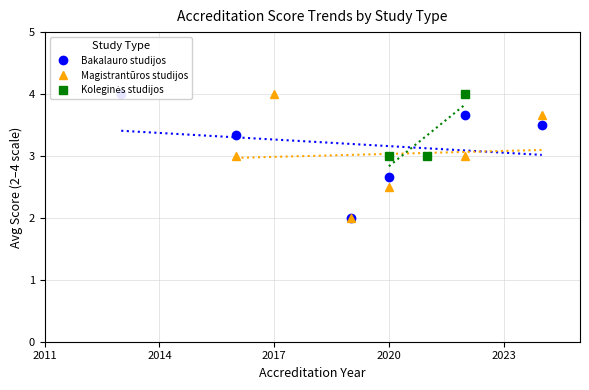

What is the lowest value of the Magistrantūros studijos series?

2.0